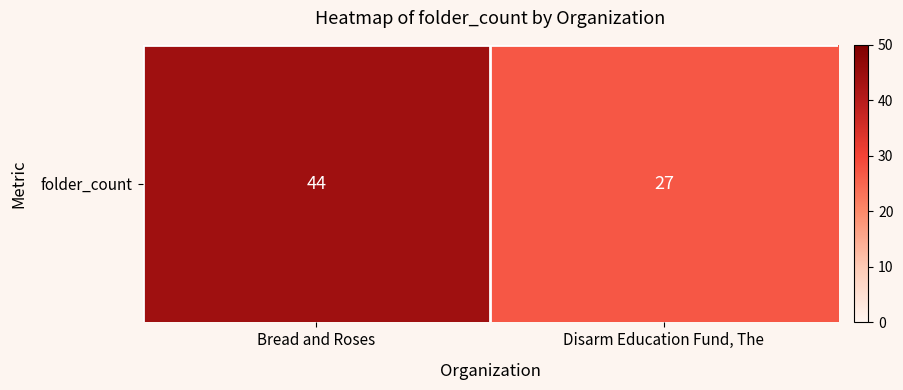

What is the greatest value displayed?

44